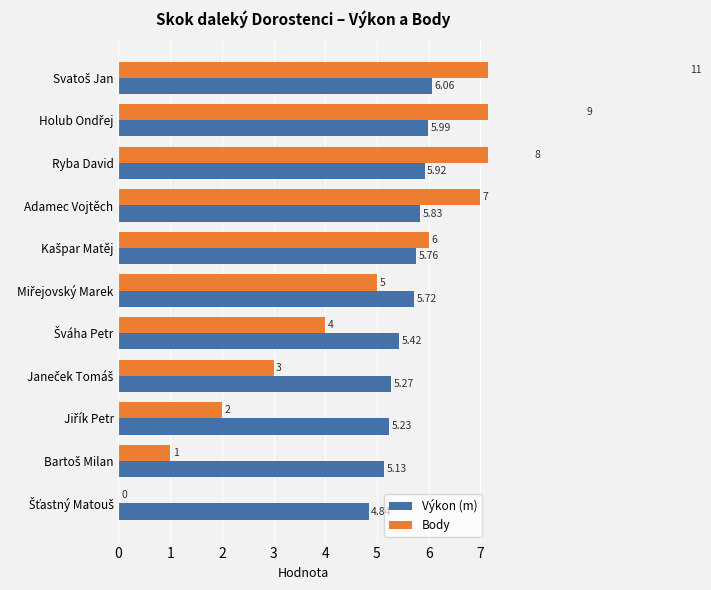

List the series in order of their overall mean, highest first.

Výkon (m), Body